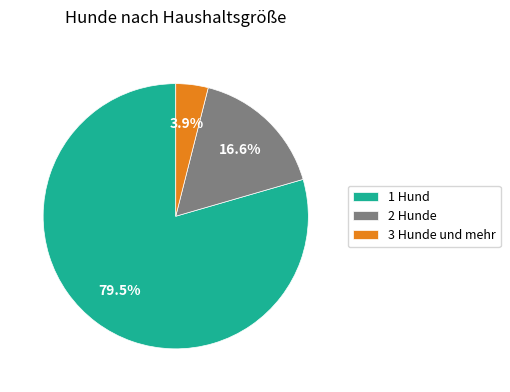

Count the number of slices in the pie.

3